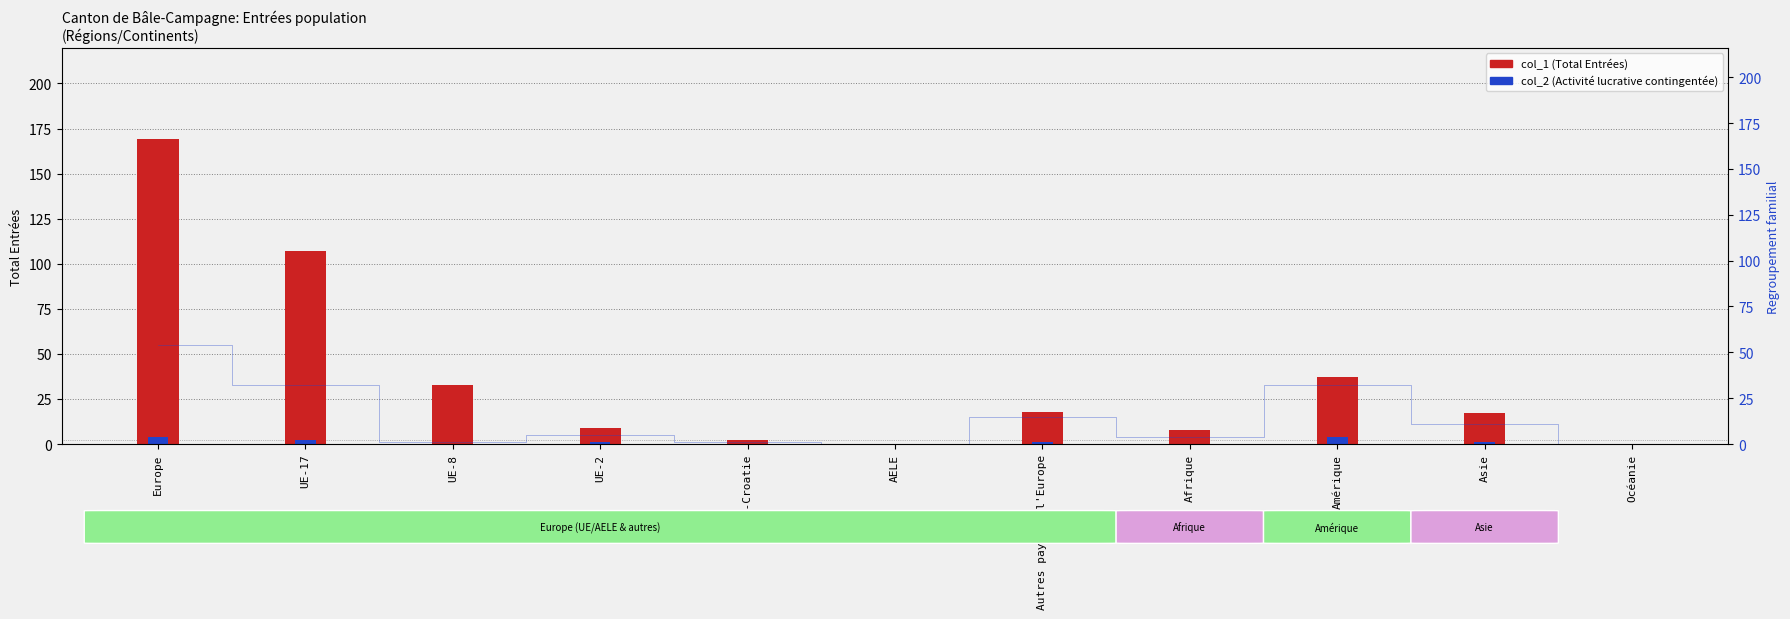

What is the average value of the col_1 (Total Entrées) series?

36